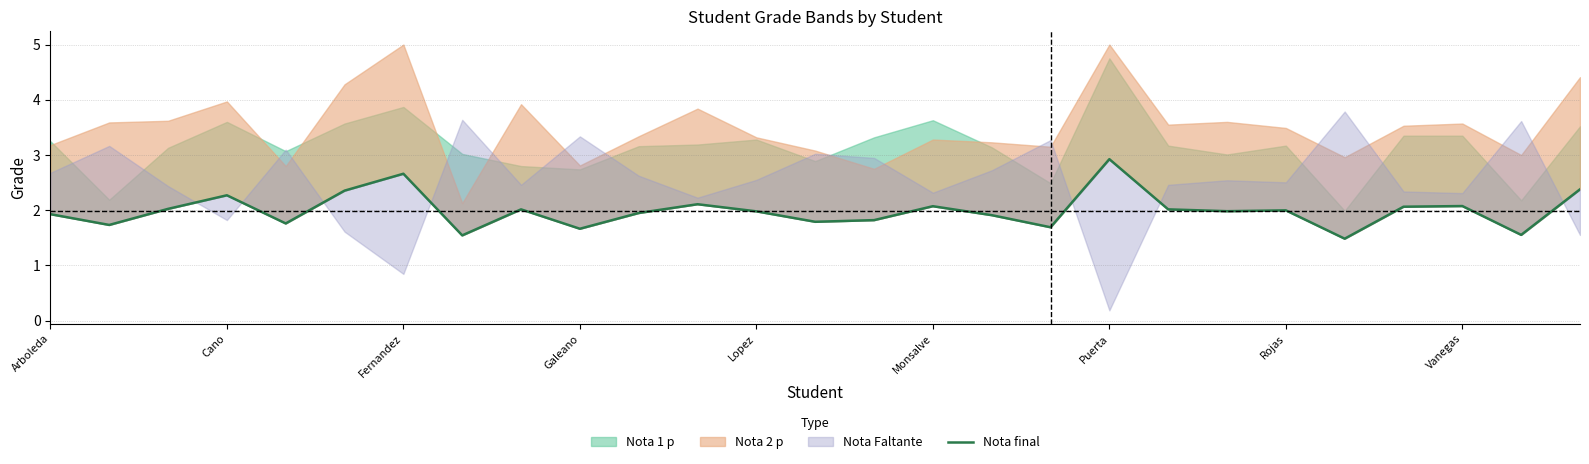

The chart shows a value of 1.3 at Cano. True or false?

False